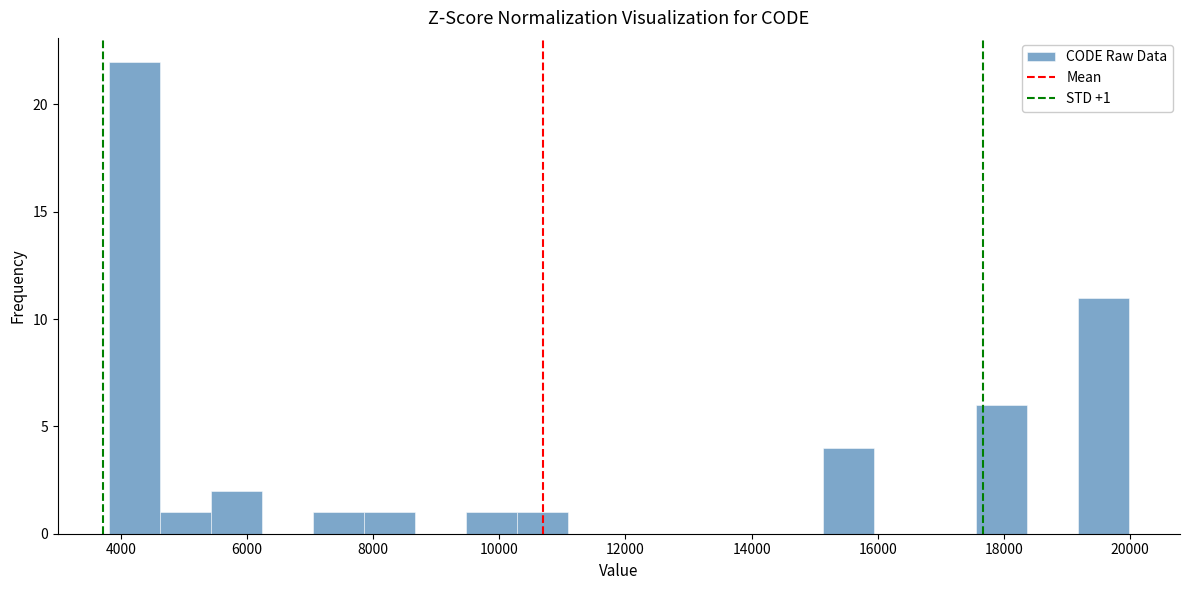

Over which range of the x-axis is the bar tallest?

3800 to 4600